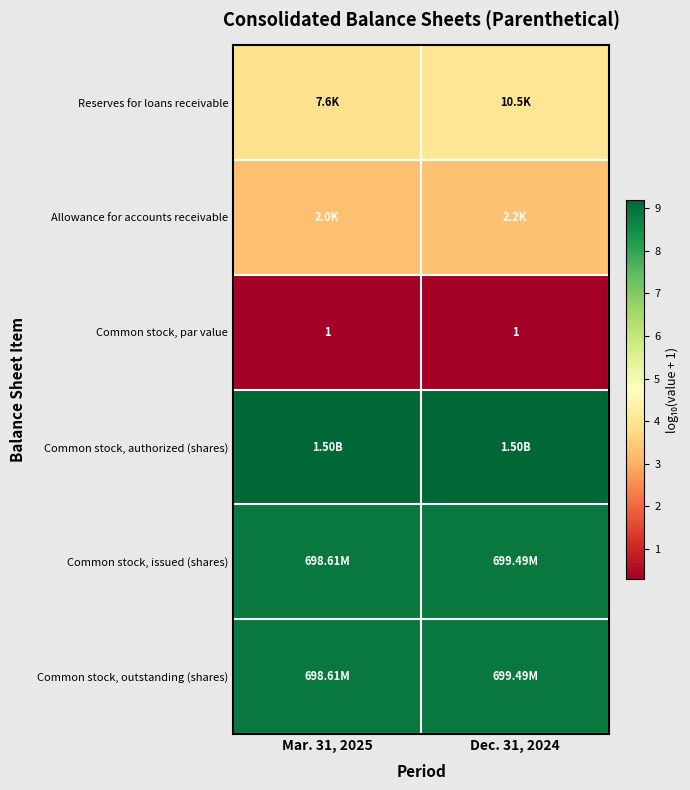

Rank the series at Dec. 31, 2024 from highest to lowest value.

row_3, row_4, row_5, row_0, row_1, row_2